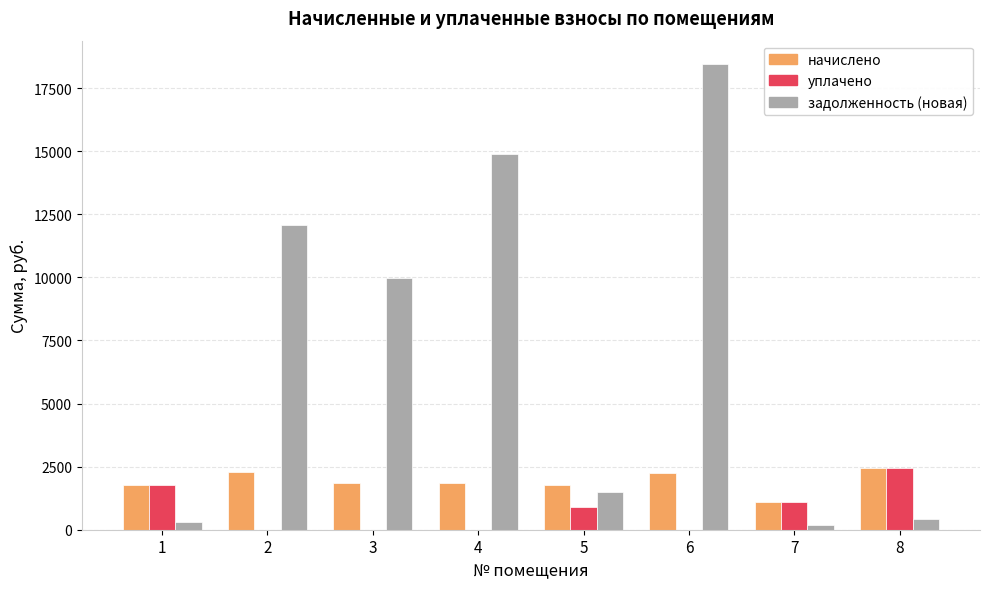

Which series changed the most between 2 and 7?

задолженность (новая)